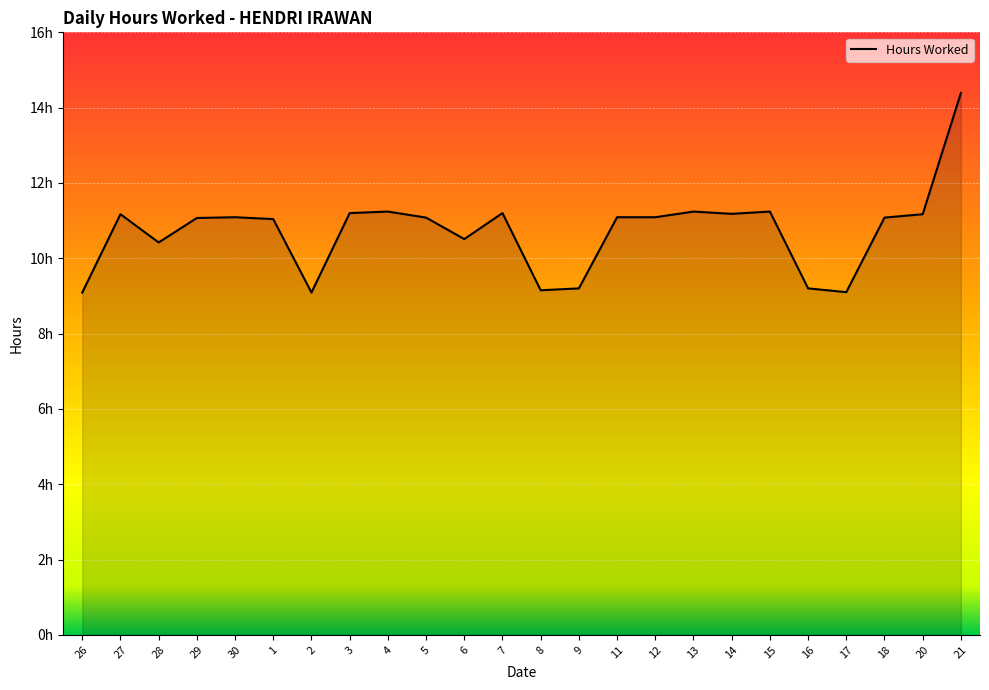

What is the sum of the values at 21 and 4?

25.6